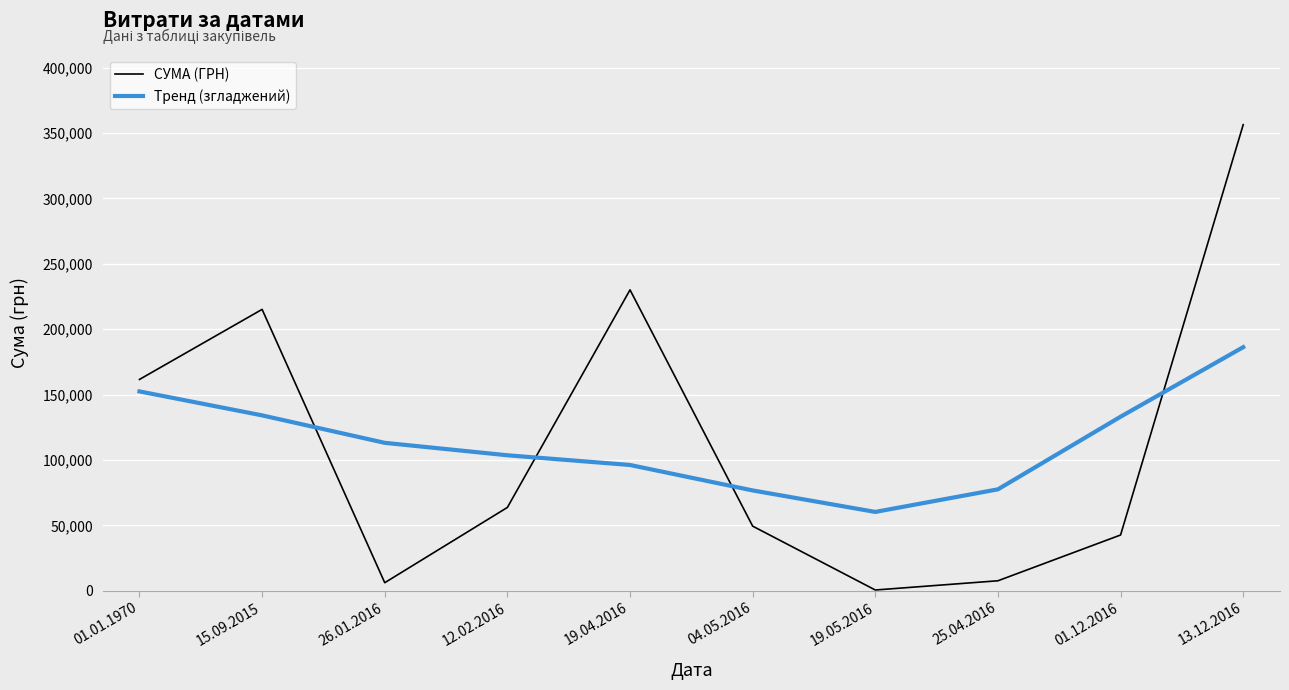

Count the number of data series in this chart.

2